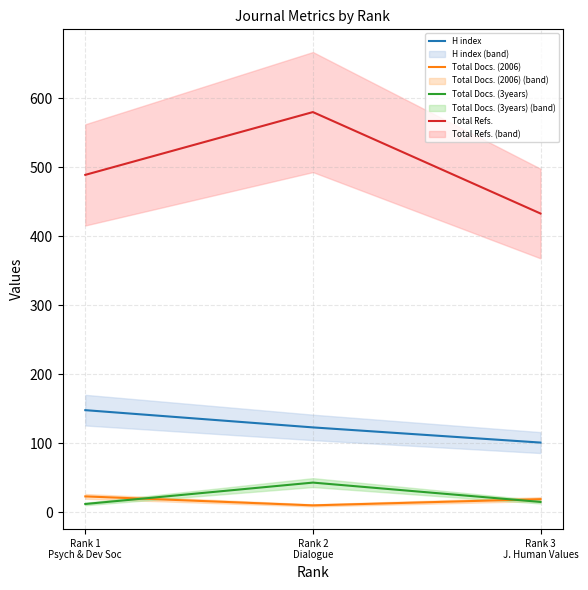

At which category is the sum across all series the highest?

Rank 2
Dialogue